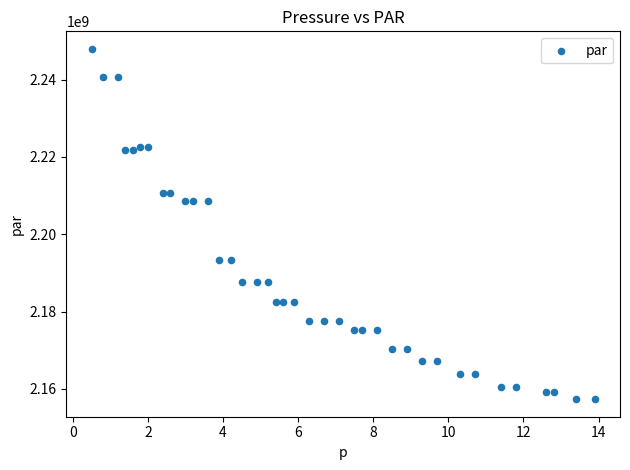

What is the range of Y values (max minus min)?

90695634